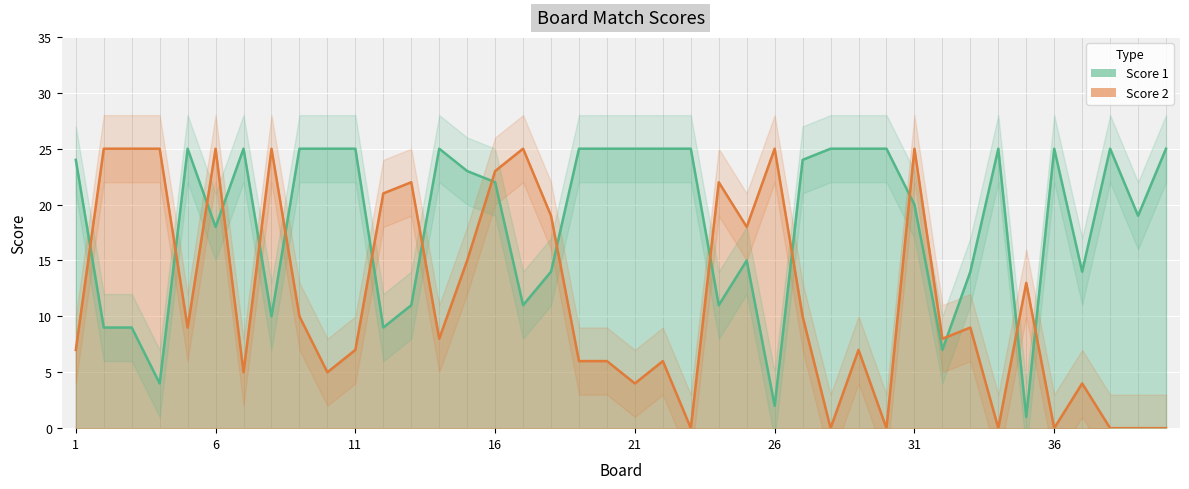

Is it true that Score 2 equals 37 at 8?

False